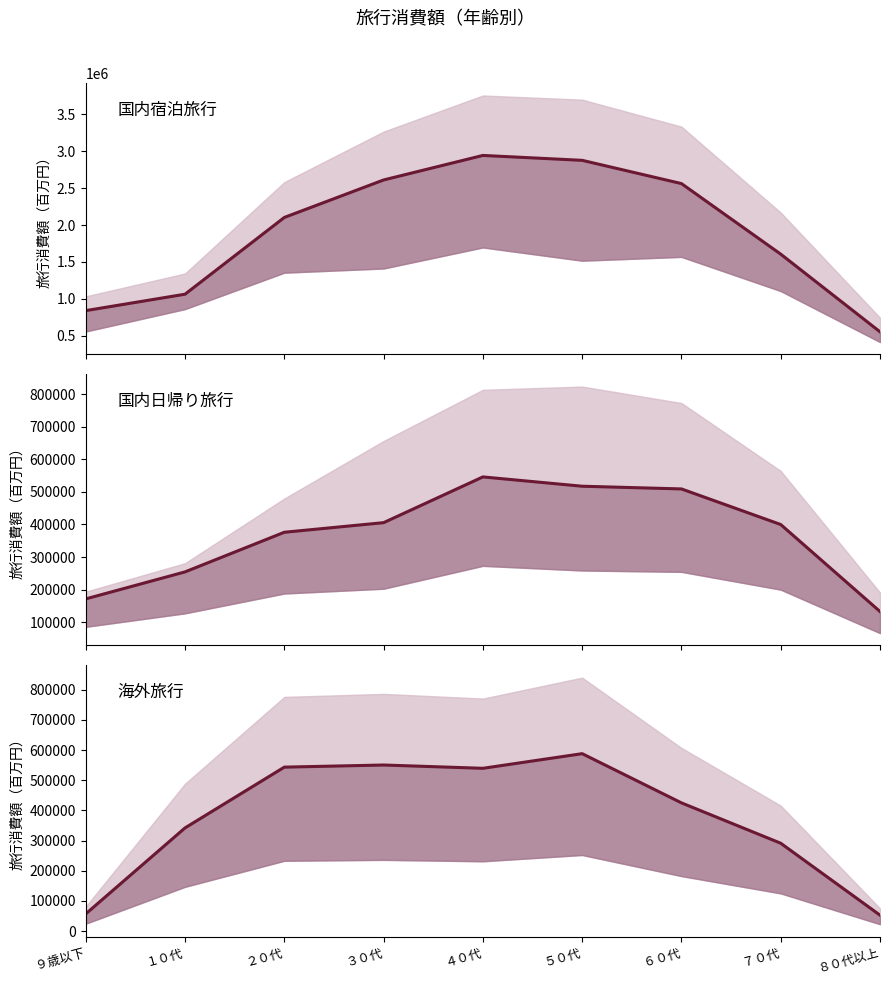

Which series has the widest spread of values?

宿泊旅行合計_line